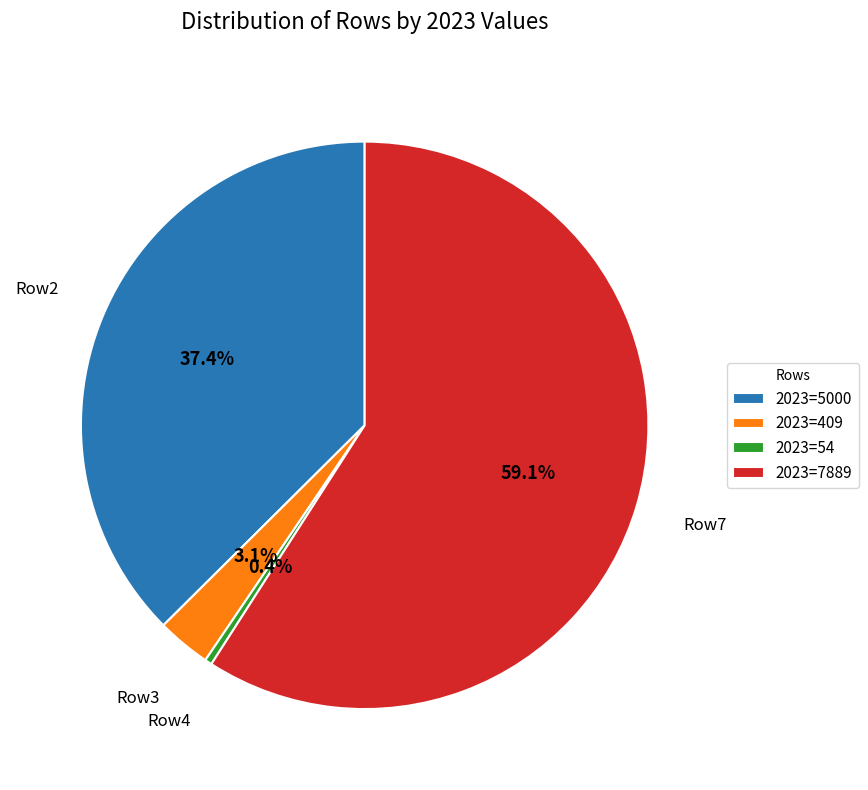

Which has a higher value, 2023=5000 or 2023=7889?

2023=7889